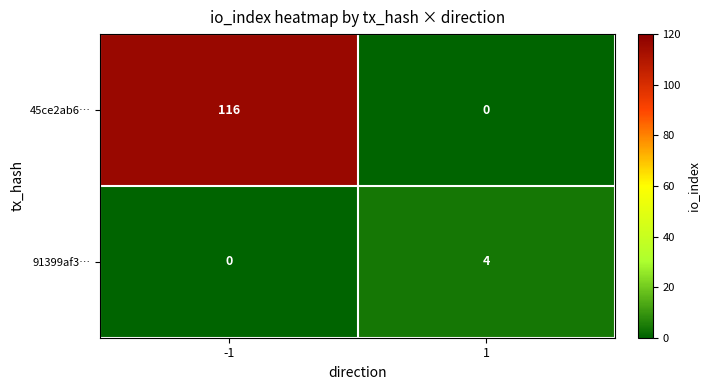

Which series has the largest total across all categories?

45ce2ab6…